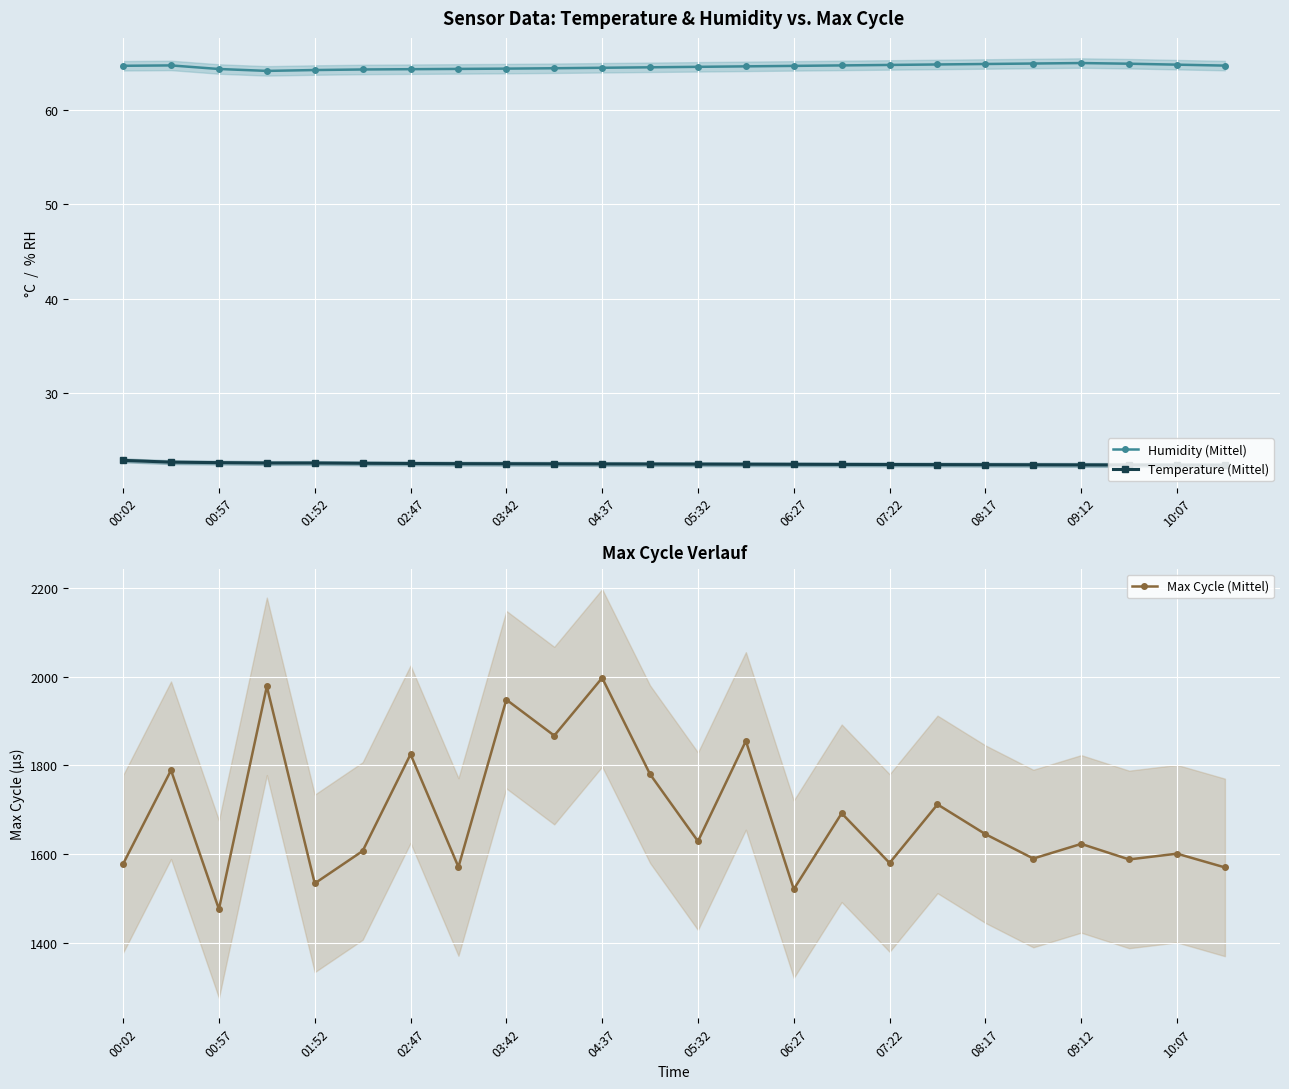

How many interior local peaks does the Humidity (Mittel) series have?

2